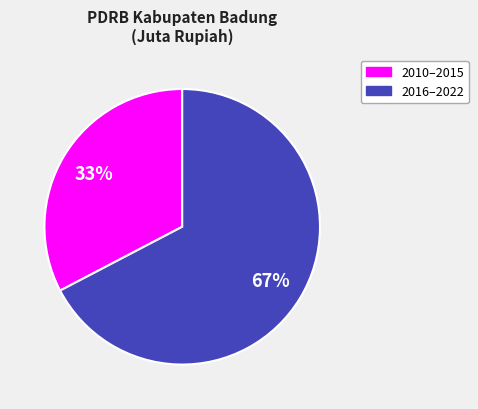

Does any single category account for the majority?

Yes